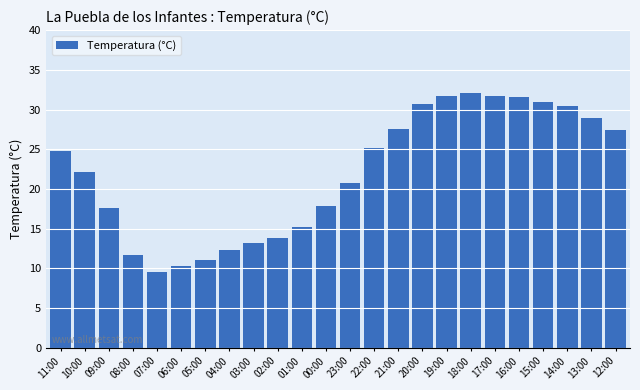

The chart shows a value of 27.3 at 00:00. True or false?

False